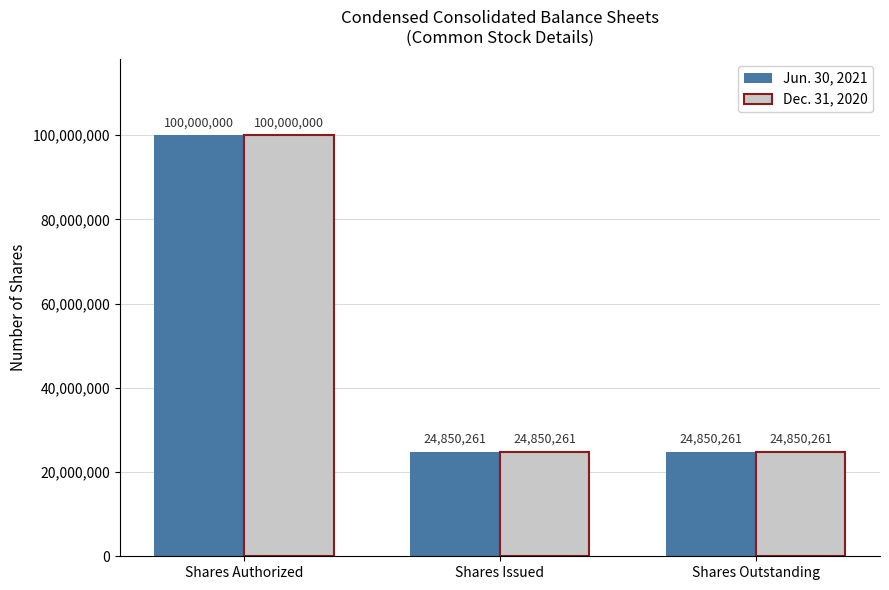

How many Jun. 30, 2021 values are between 24850261 and 100000000?

3